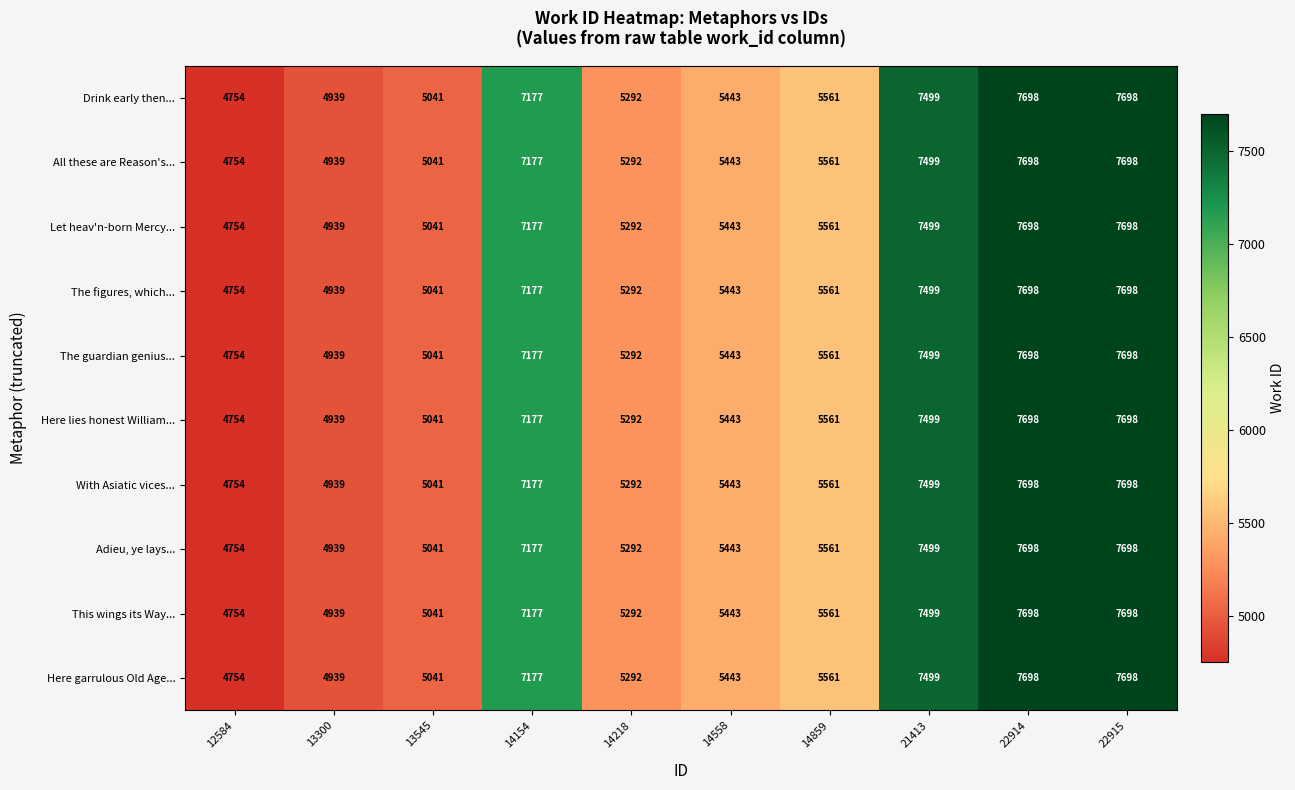

Count the number of categories in the chart.

10